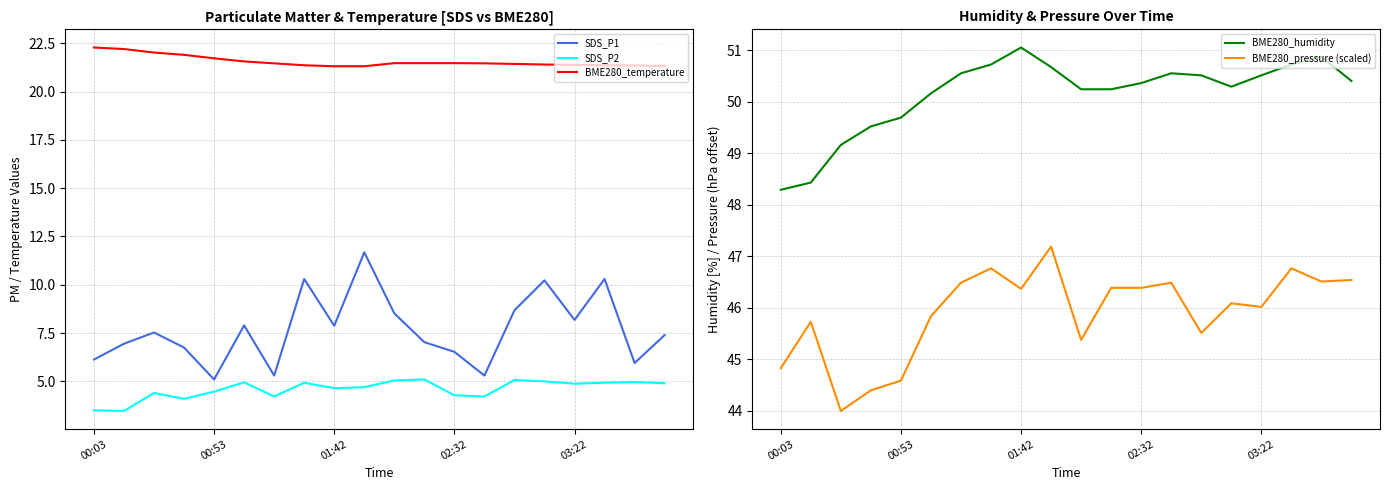

What is the sum of all BME280_humidity values?

1002.9